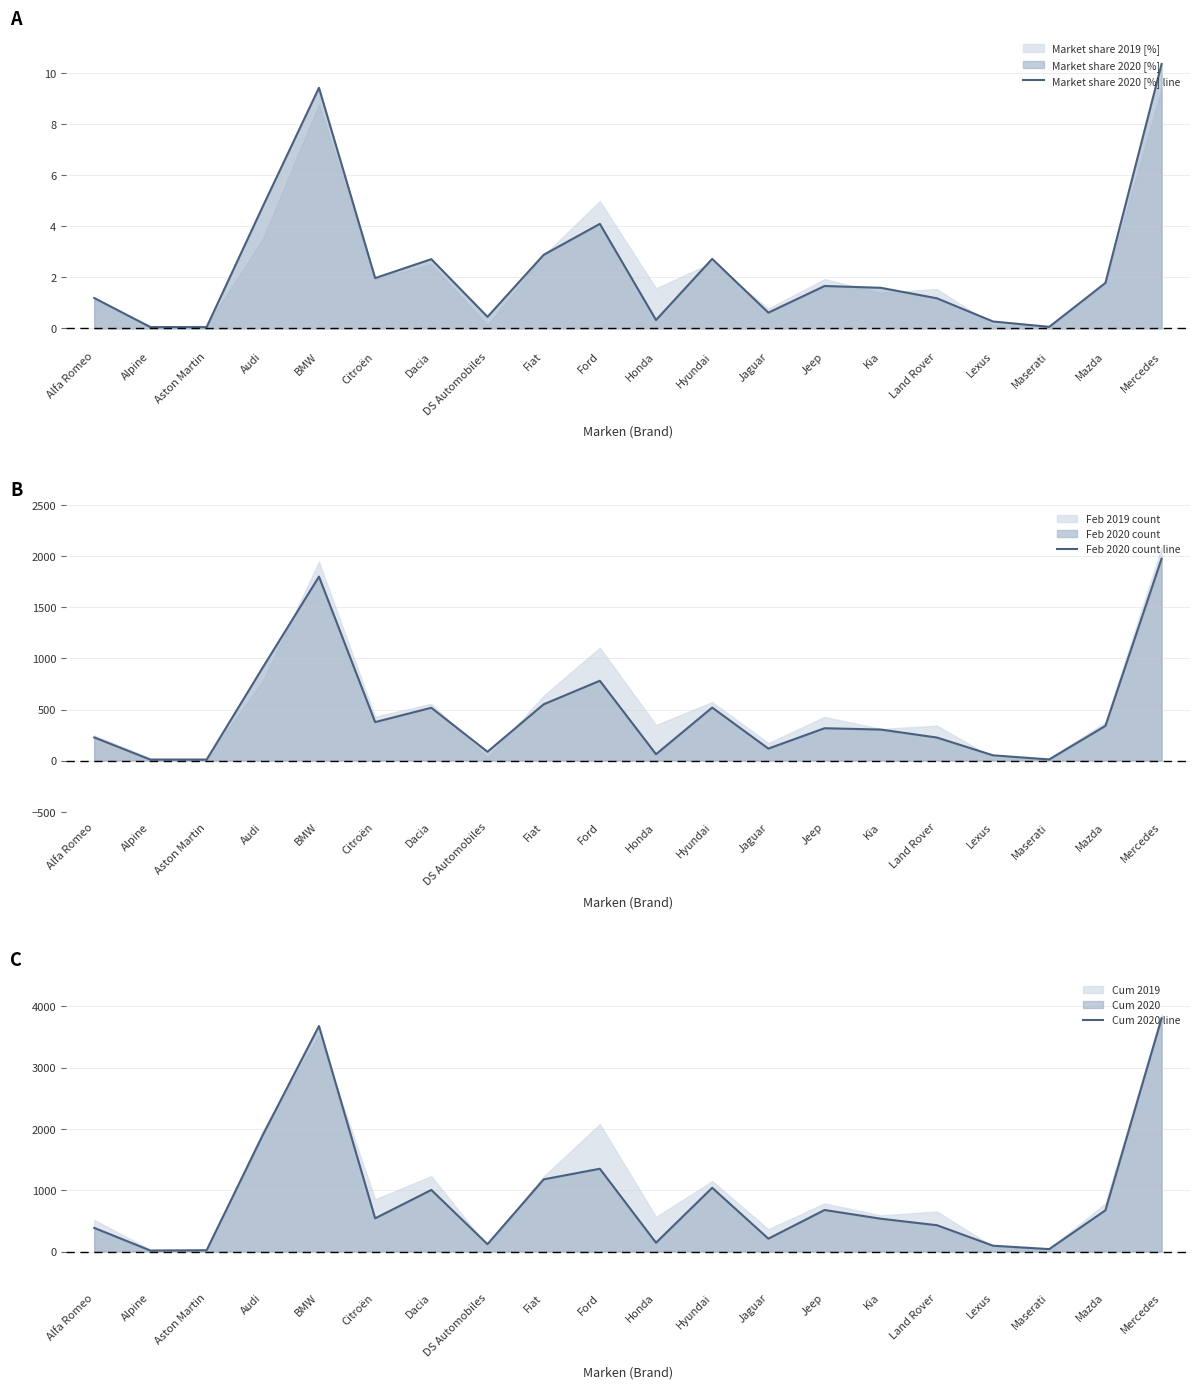

The Feb 2020 count line series shows 304.0 at Kia. True or false?

True